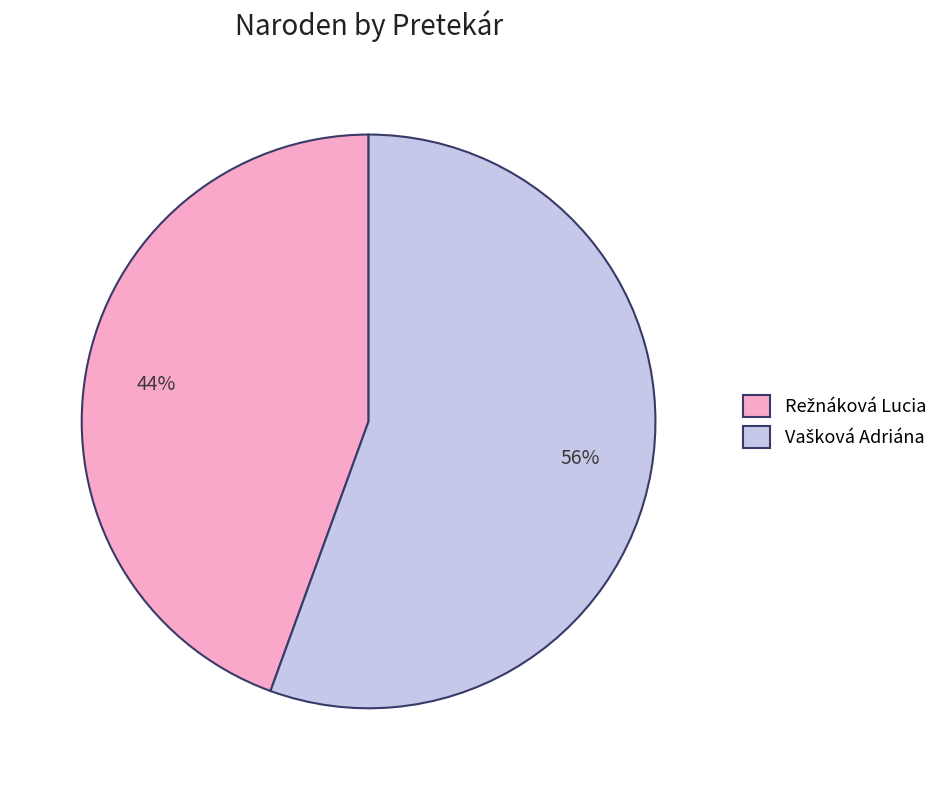

Is there any slice that represents more than half of the pie?

Yes